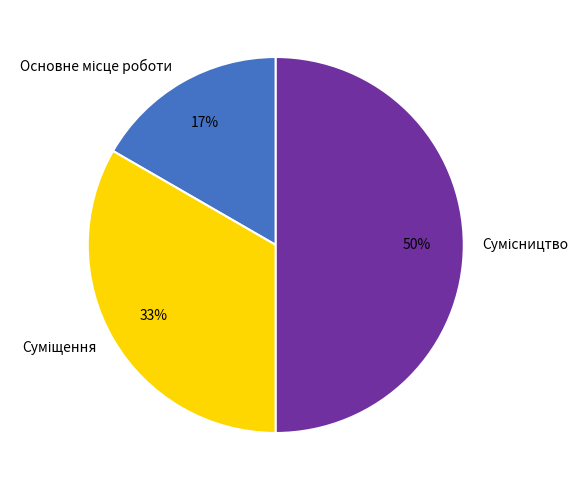

To the nearest percent, what is the average slice percentage?

33%